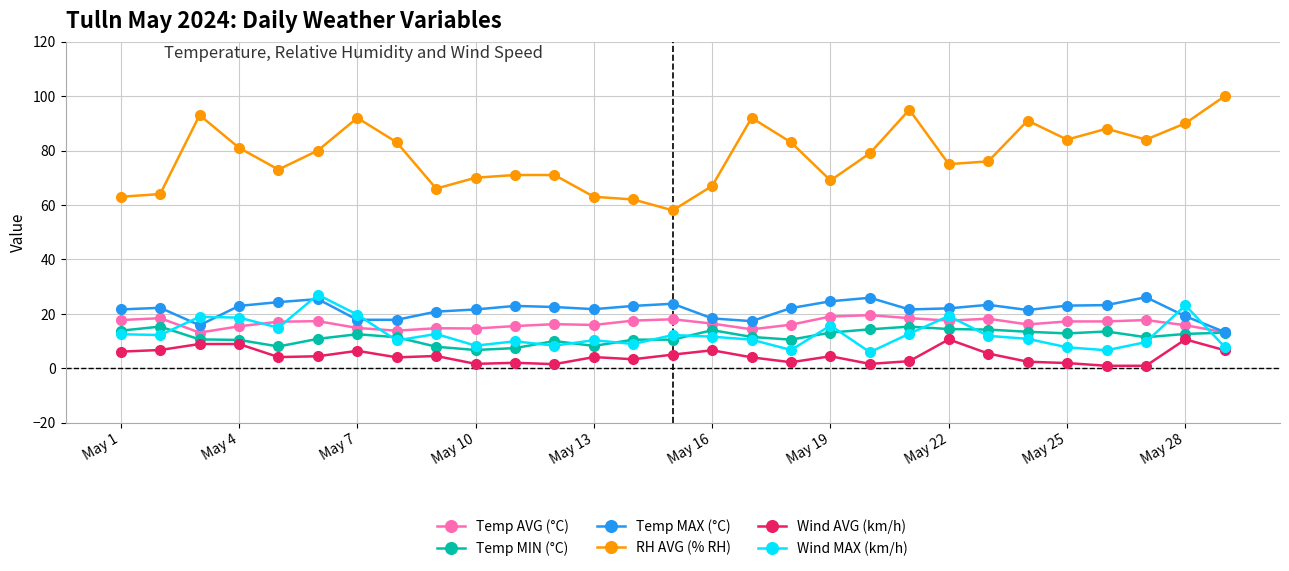

True or false: Wind MAX (km/h) and Wind AVG (km/h) cross at least once.

False